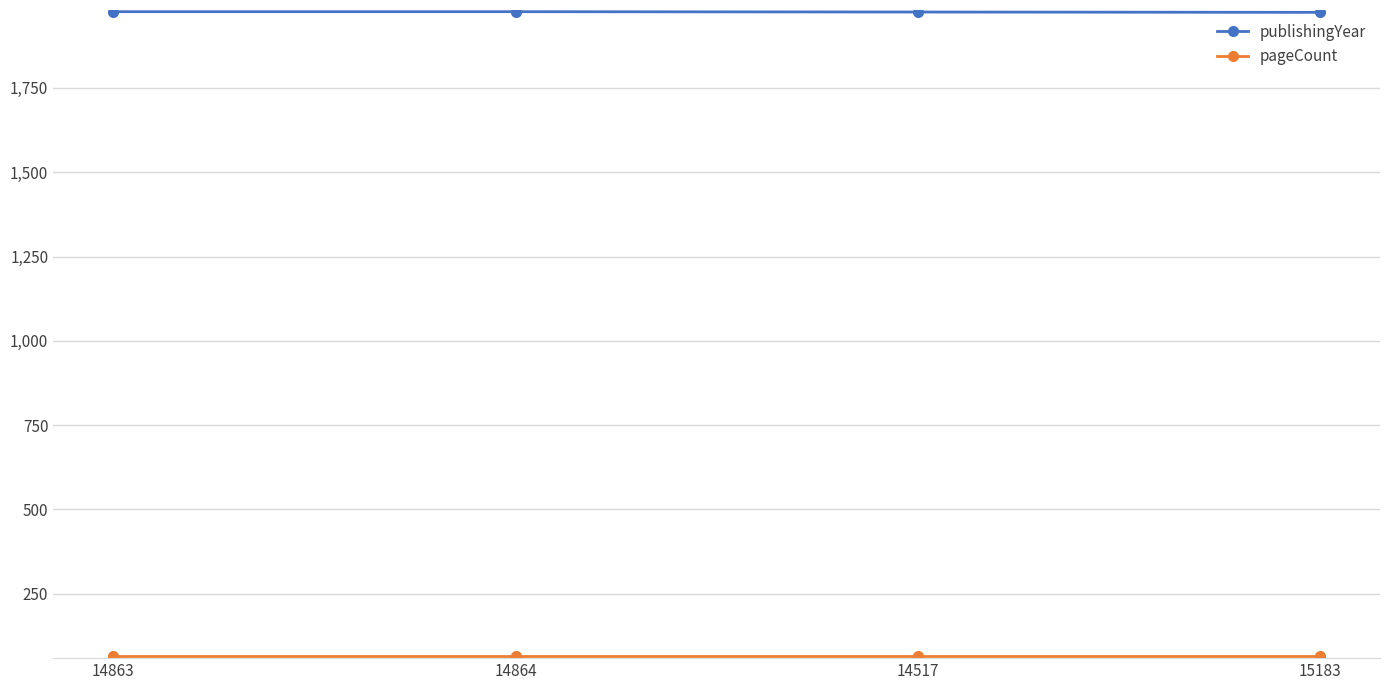

What is the maximum value for publishingYear?

1976